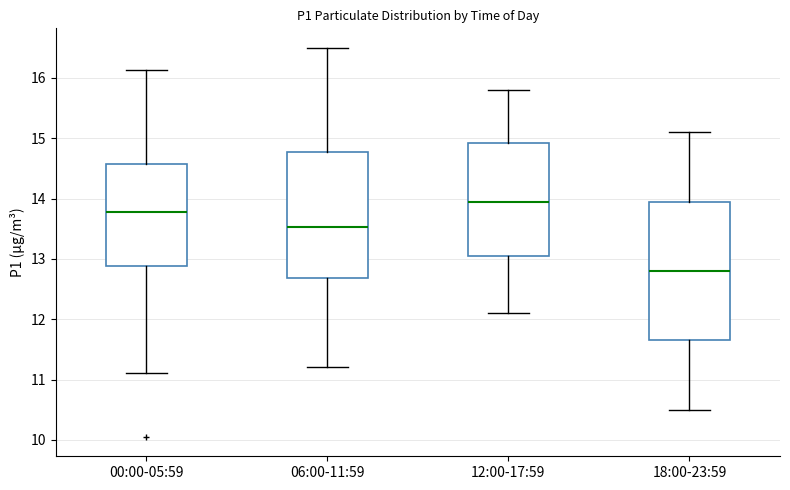

Reading left to right, transcribe this box plot: for each box, give where its median line is, the range the box spans, and where its two whiskers end, as read against the y-axis. The values are not printed on the chart, so give them approximately, as read against the axis.

00:00-05:59: median 13.8, box 12.9 to 14.6, whiskers 11.1 to 16.1
06:00-11:59: median 13.5, box 12.7 to 14.8, whiskers 11.2 to 16.5
12:00-17:59: median 14.0, box 13.1 to 14.9, whiskers 12.1 to 15.8
18:00-23:59: median 12.8, box 11.7 to 14.0, whiskers 10.5 to 15.1